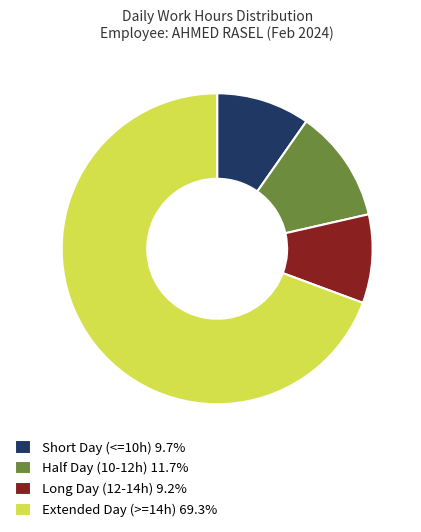

Do Long Day (12-14h) 9.2% and Half Day (10-12h) 11.7% together represent more than half of the pie?

No